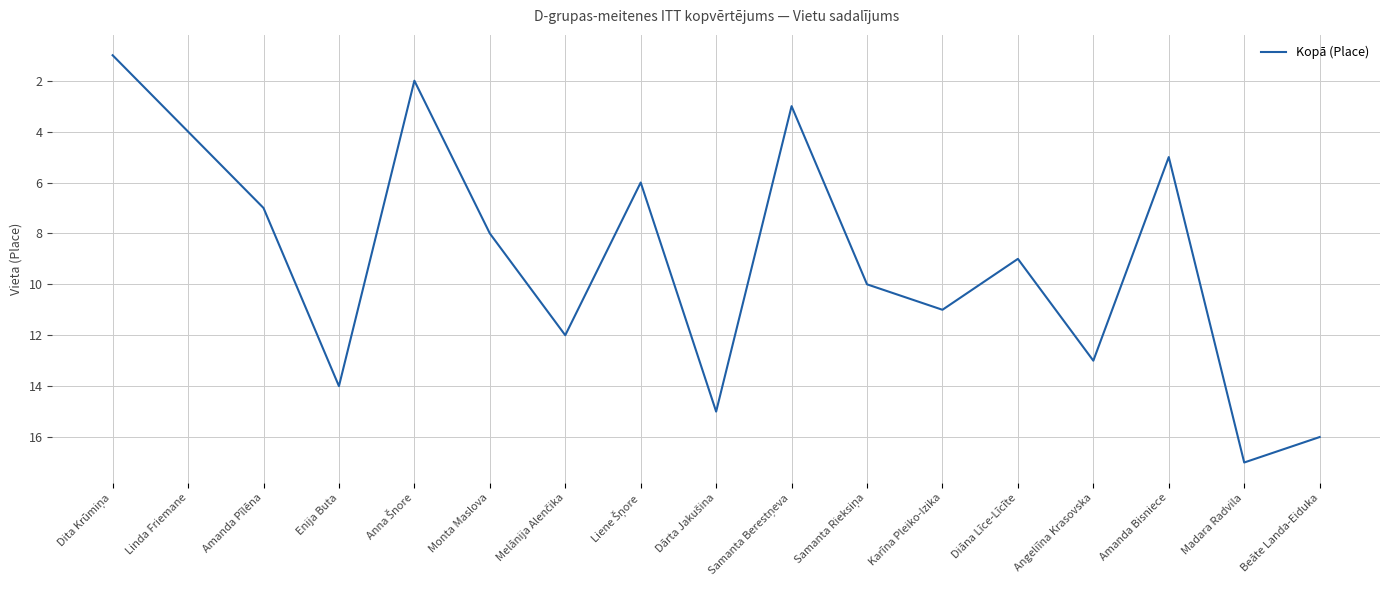

Reading left to right, what are all the values shown in this chart?

1	4	7	14	2	8	12	6	15	3	10	11	9	13	5	17	16